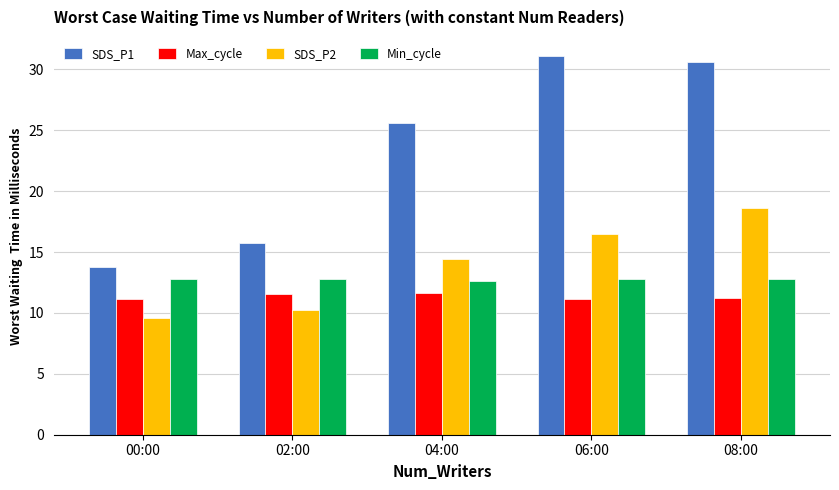

How many data points in SDS_P1 are above 25?

3